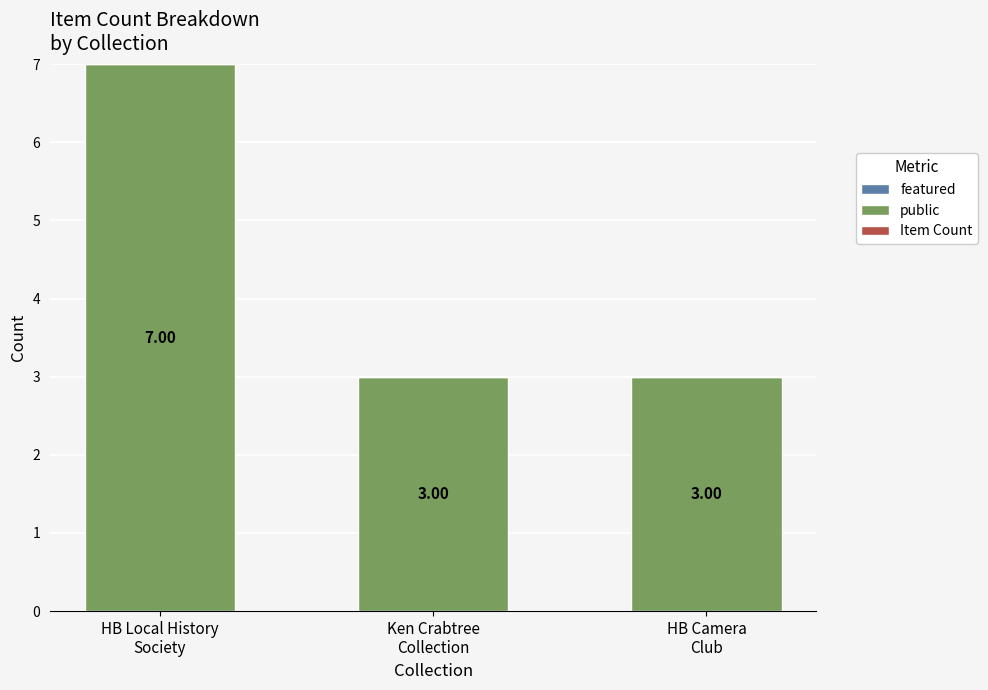

What position from the right is HB Local History
Society?

3